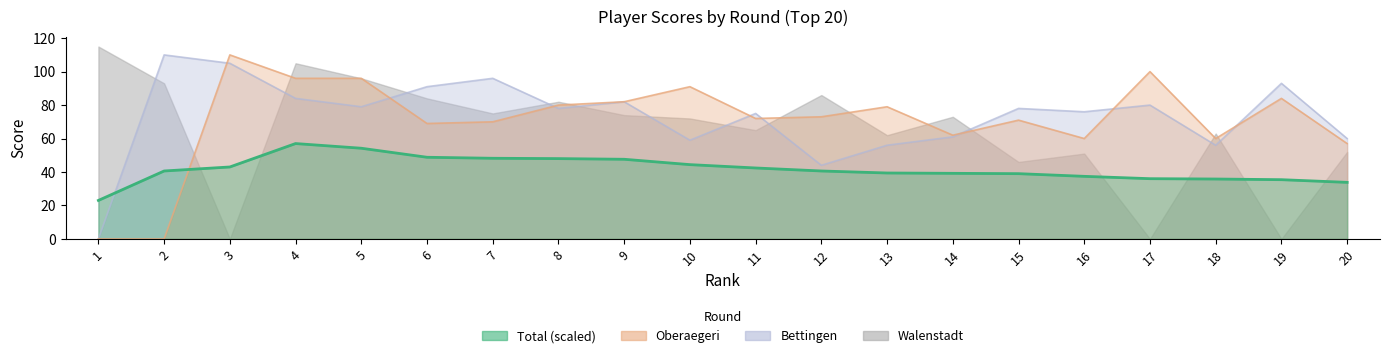

What is the greatest value displayed?

57.0